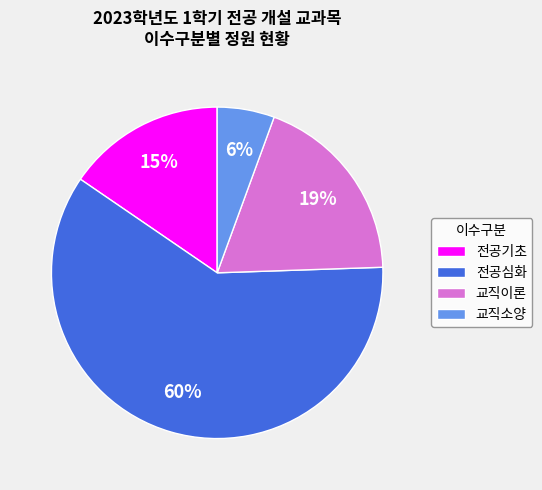

Which has a higher value, 교직소양 or 전공기초?

전공기초